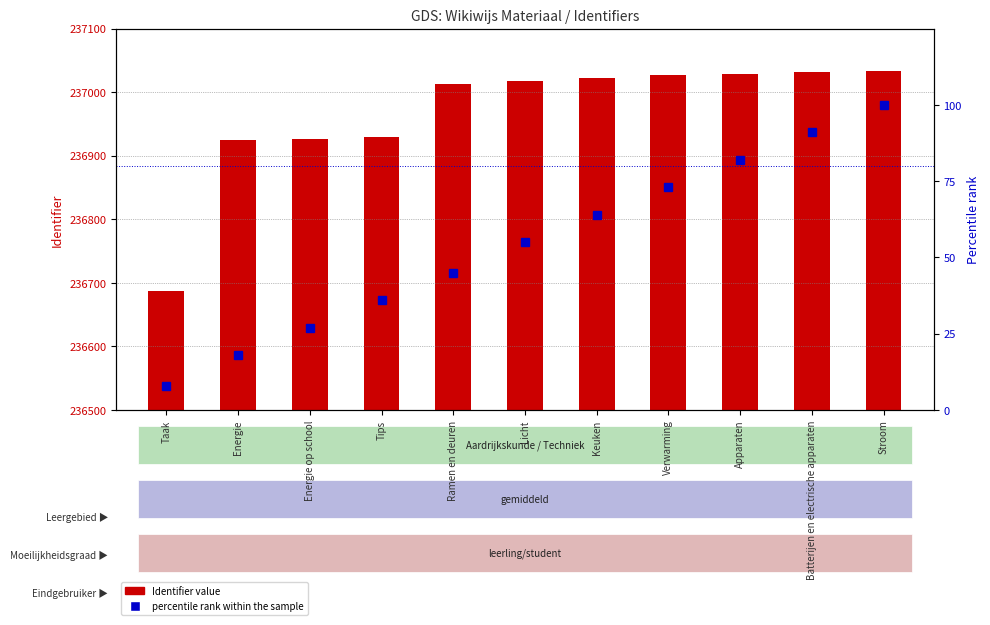

Reading left to right, extract all data points from this chart.

Identifier value: Taak=236688	Energie=236925	Energie op school=236926	Tips=236929	Ramen en deuren=237013	Licht=237017	Keuken=237022	Verwarming=237027	Apparaten=237029	Batterijen en electrische apparaten=237031	Stroom=237033
percentile rank within the sample: Taak=8	Energie=18	Energie op school=27	Tips=36	Ramen en deuren=45	Licht=55	Keuken=64	Verwarming=73	Apparaten=82	Batterijen en electrische apparaten=91	Stroom=100